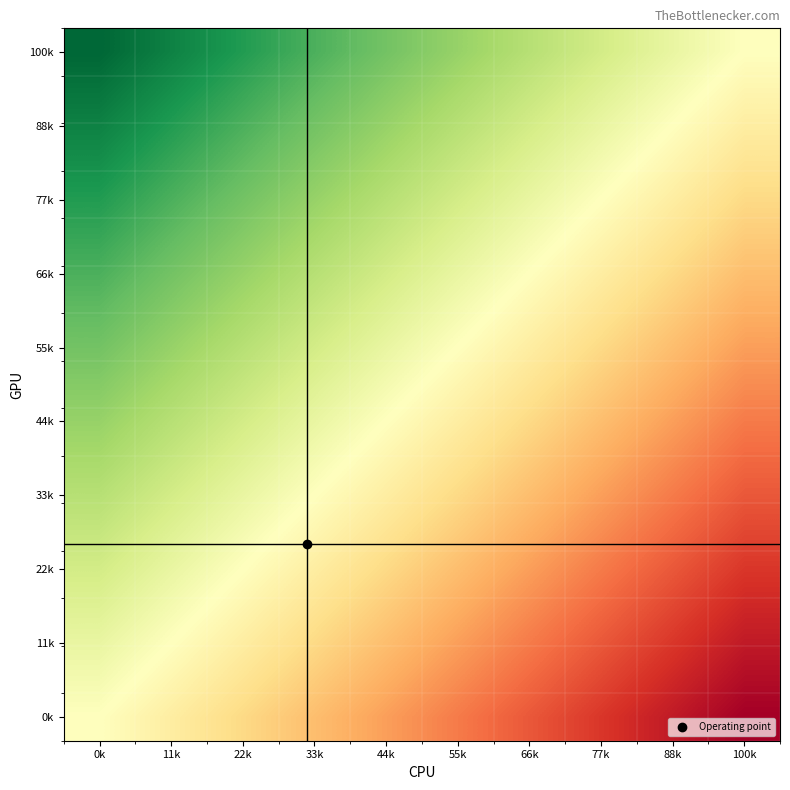

What is the difference between the highest and lowest values at 44k?

50000.0